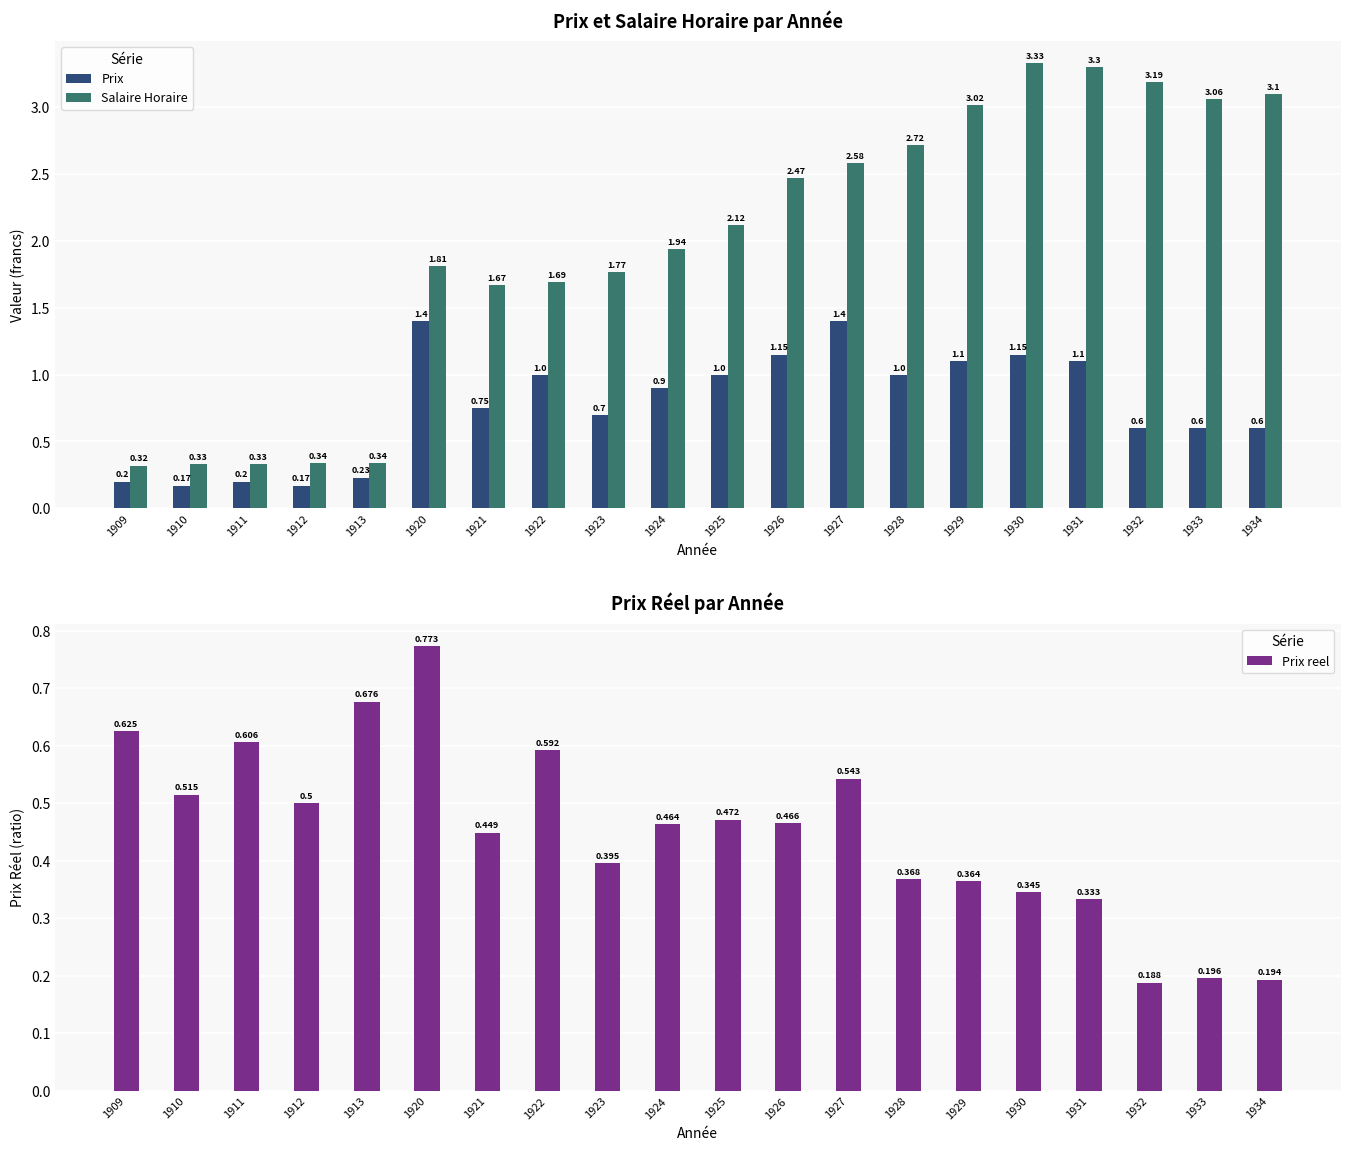

Reading left to right, extract all data points from this chart.

Prix: 1909=0.2	1910=0.2	1911=0.2	1912=0.2	1913=0.2	1920=1.4	1921=0.8	1922=1.0	1923=0.7	1924=0.9	1925=1.0	1926=1.1	1927=1.4	1928=1.0	1929=1.1	1930=1.1	1931=1.1	1932=0.6	1933=0.6	1934=0.6
Salaire Horaire: 1909=0.3	1910=0.3	1911=0.3	1912=0.3	1913=0.3	1920=1.8	1921=1.7	1922=1.7	1923=1.8	1924=1.9	1925=2.1	1926=2.5	1927=2.6	1928=2.7	1929=3.0	1930=3.3	1931=3.3	1932=3.2	1933=3.1	1934=3.1
Prix reel: 1909=0.6	1910=0.5	1911=0.6	1912=0.5	1913=0.7	1920=0.8	1921=0.4	1922=0.6	1923=0.4	1924=0.5	1925=0.5	1926=0.5	1927=0.5	1928=0.4	1929=0.4	1930=0.3	1931=0.3	1932=0.2	1933=0.2	1934=0.2